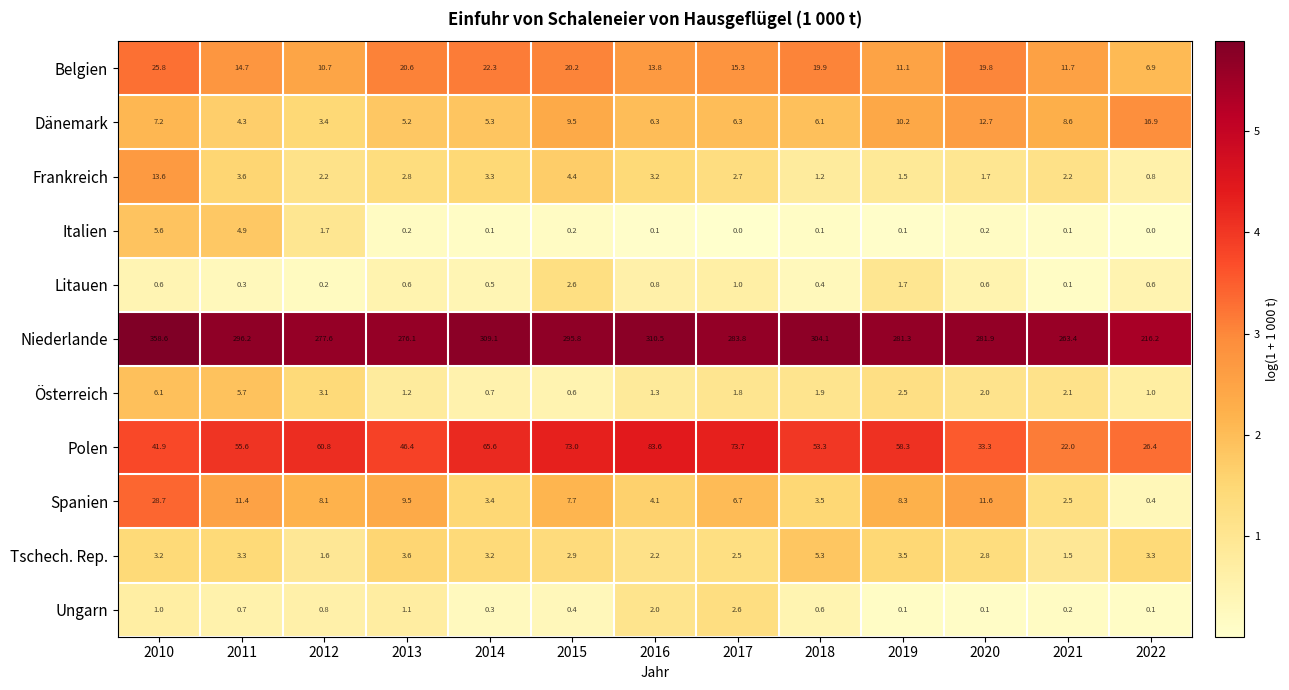

At 2018, list the series in order from largest to smallest.

Niederlande, Polen, Belgien, Dänemark, Tschech. Rep., Spanien, Österreich, Frankreich, Ungarn, Litauen, Italien